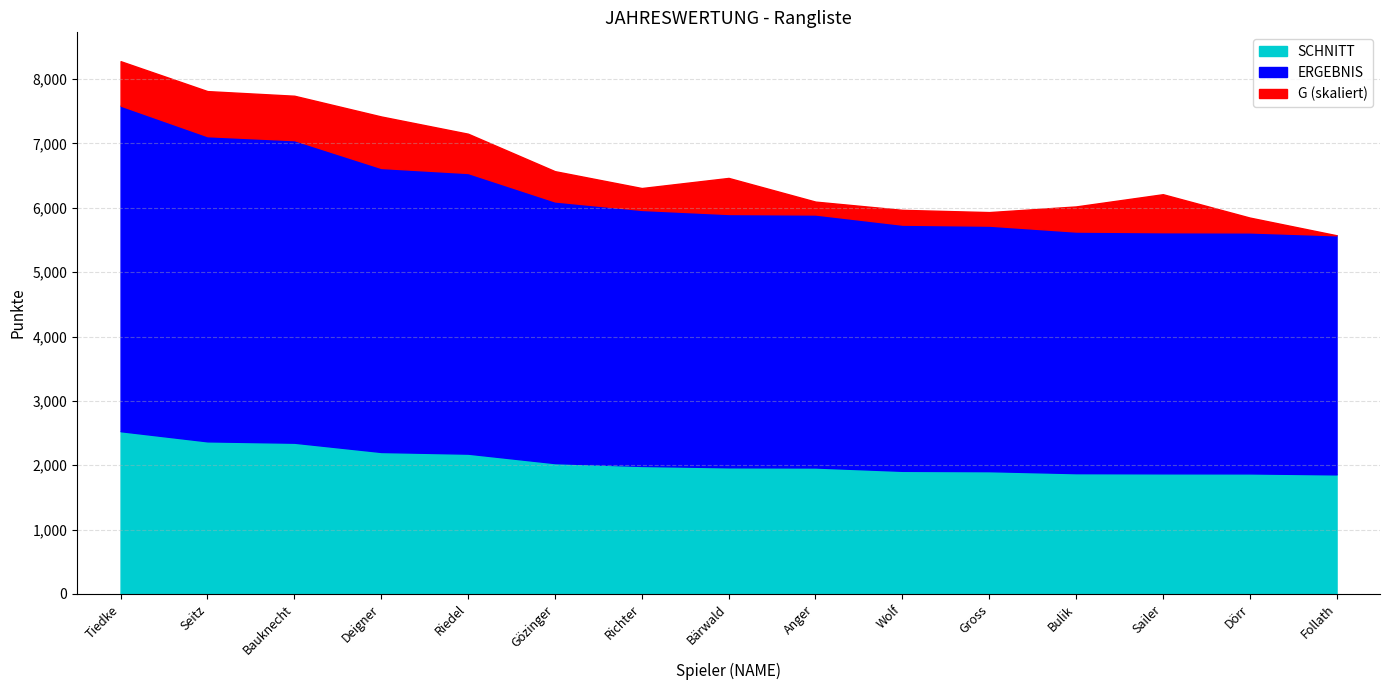

Which series has the largest total across all categories?

ERGEBNIS